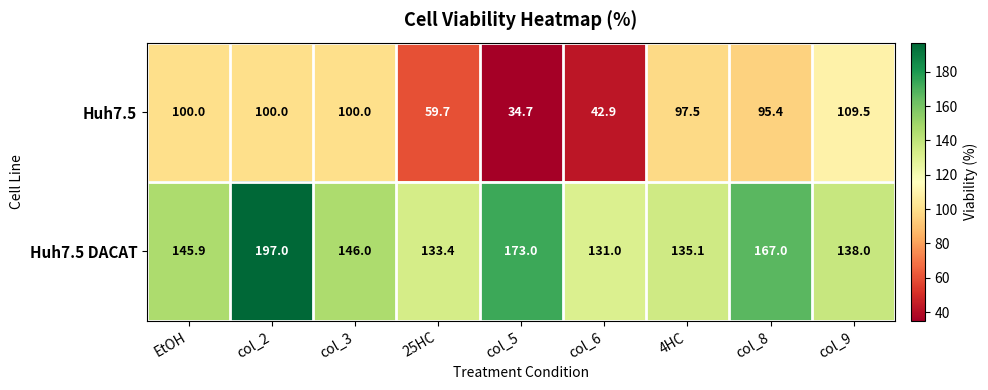

Where does the Huh7.5 DACAT series first go above 145?

EtOH